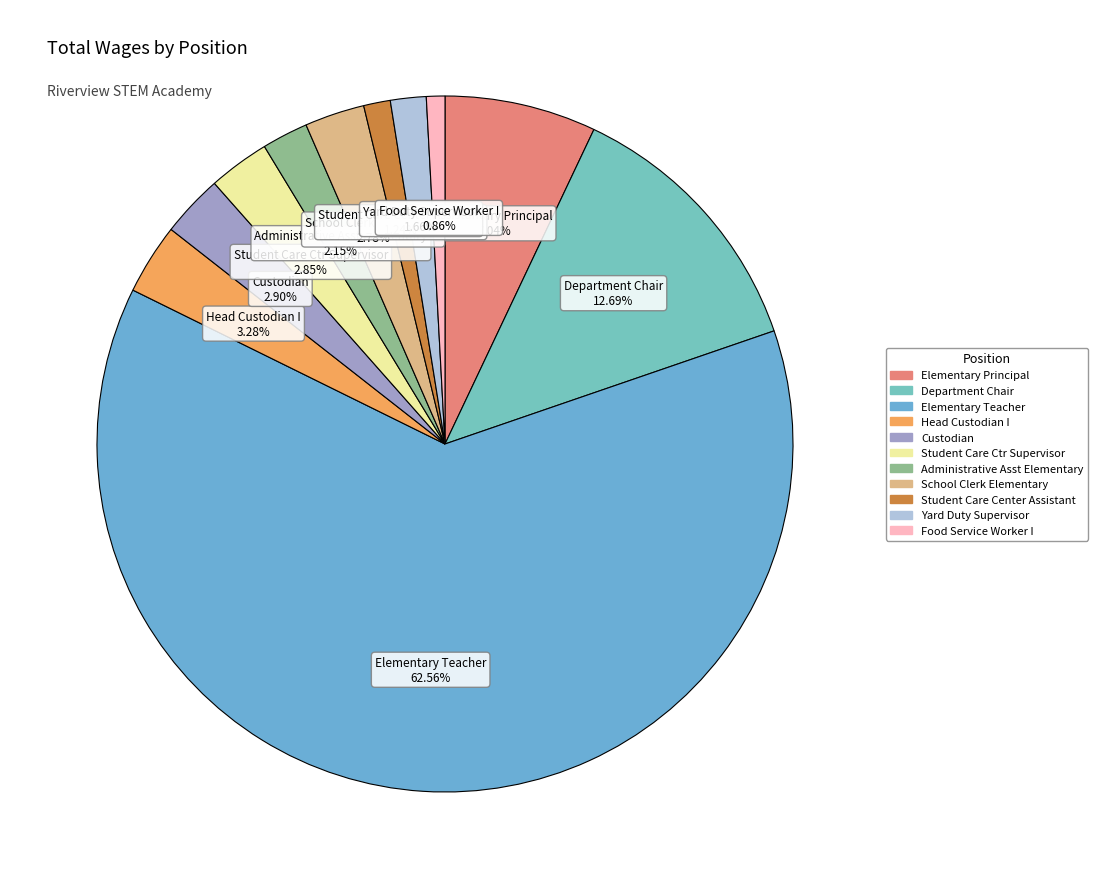

Which slice is the largest?

Elementary Teacher